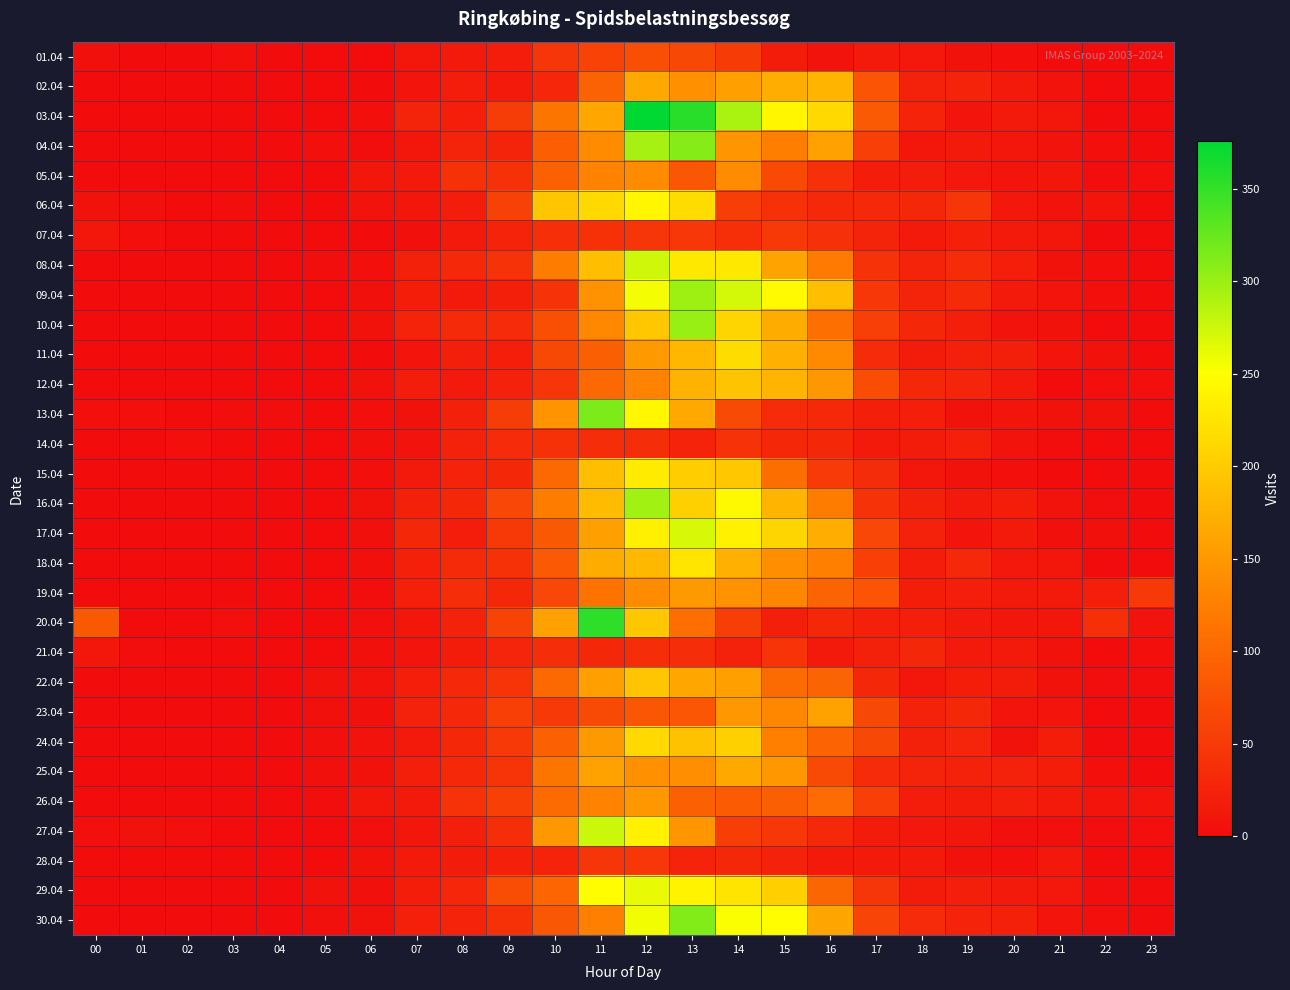

What is the spread (max minus min) of values at 08?

29